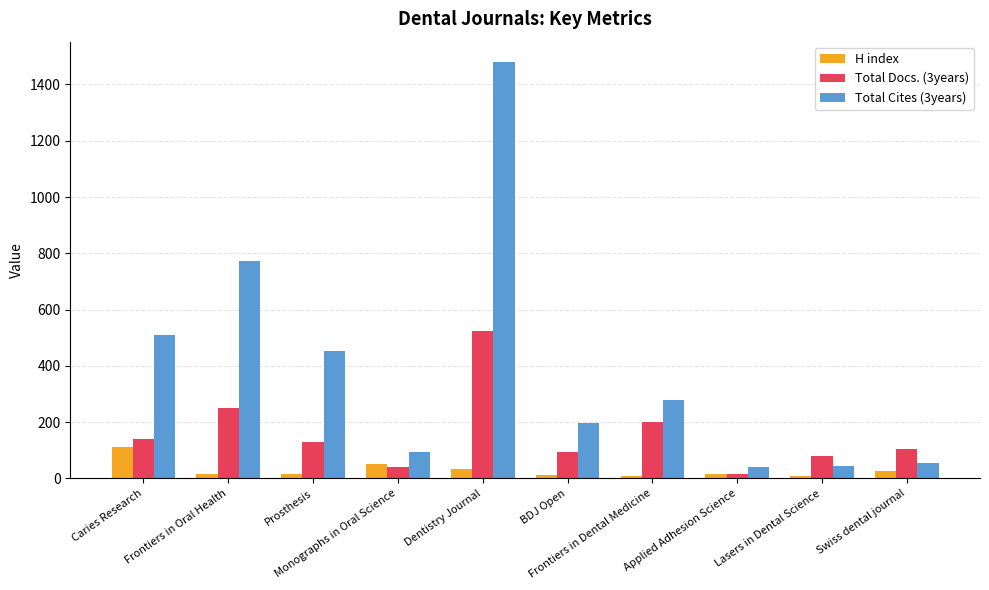

What is the difference between the maximum and second lowest values in the H index series?

102